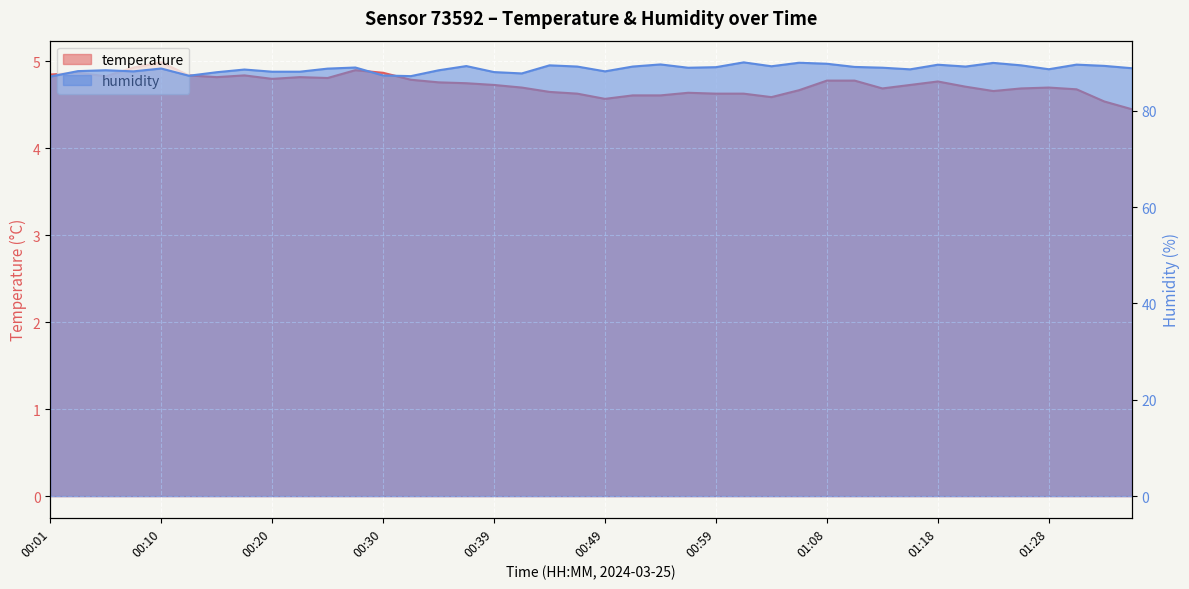

In humidity, how many points are lower than both neighbors (excluding endpoints)?

10